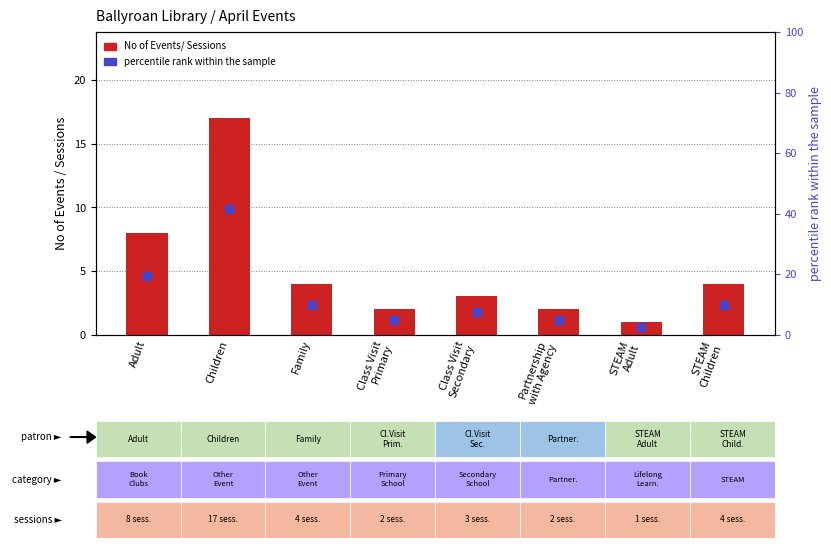

Which series reaches the minimum Y coordinate?

No of Events/ Sessions